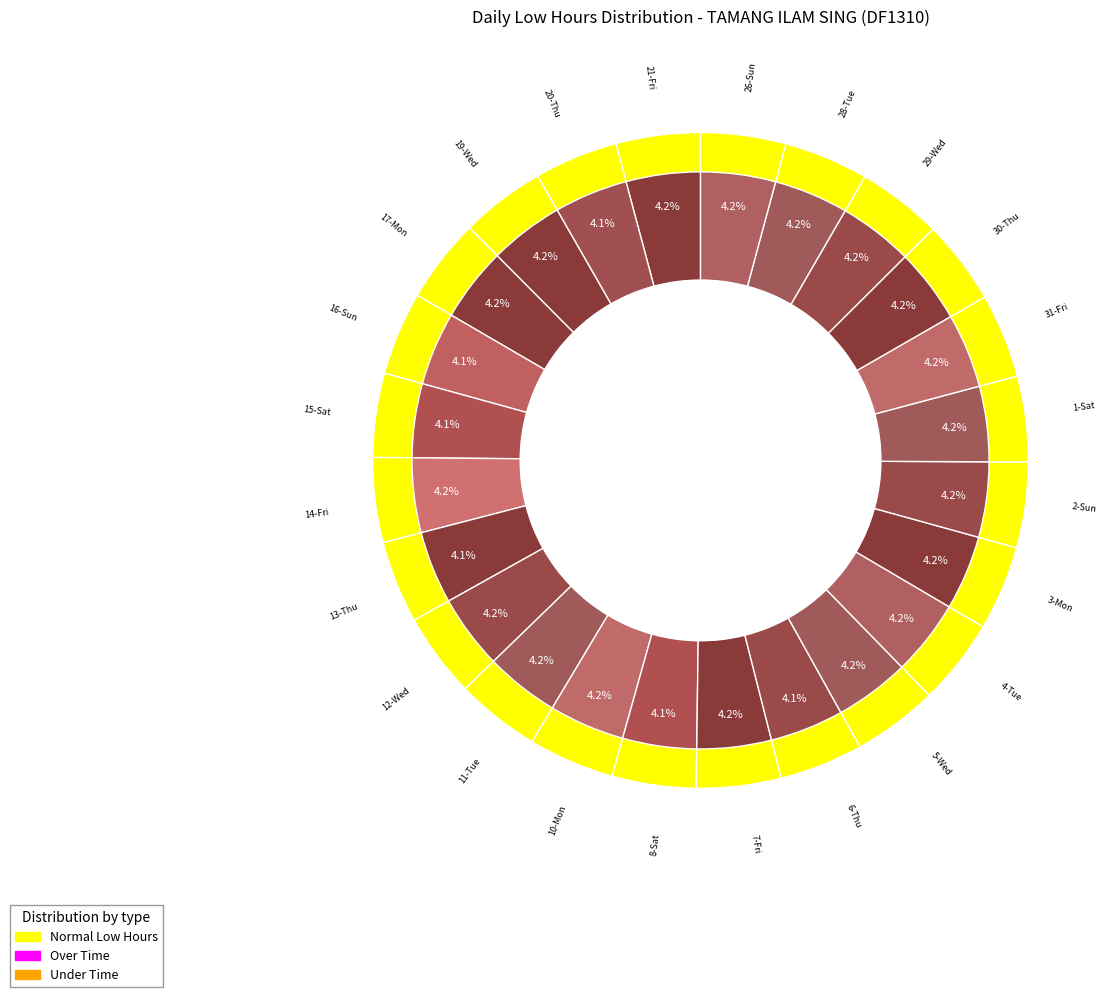

Which has a higher value, 12-Wed or 5-Wed?

12-Wed